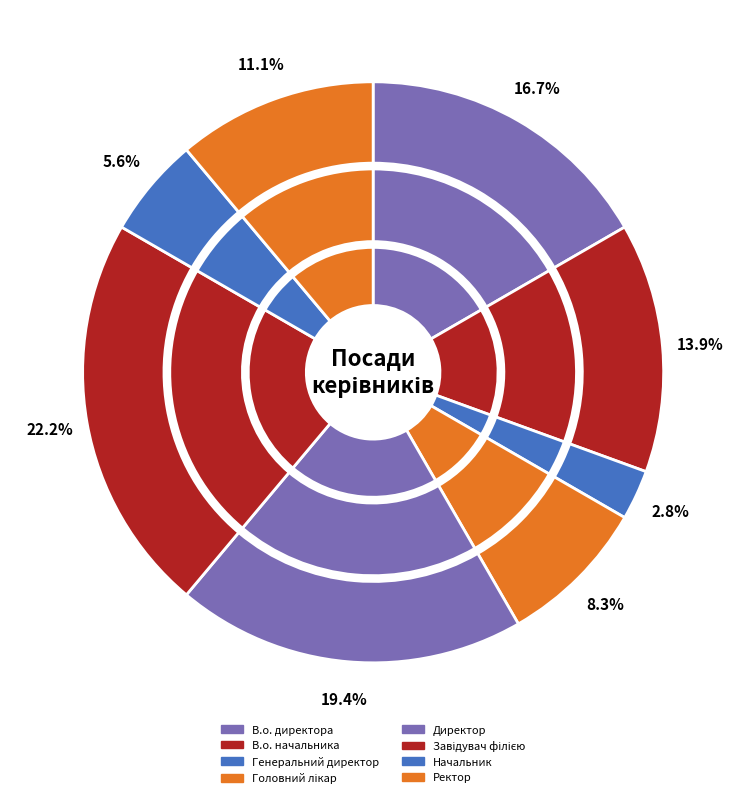

Combined, do Ректор and Генеральний директор account for over 50%?

No